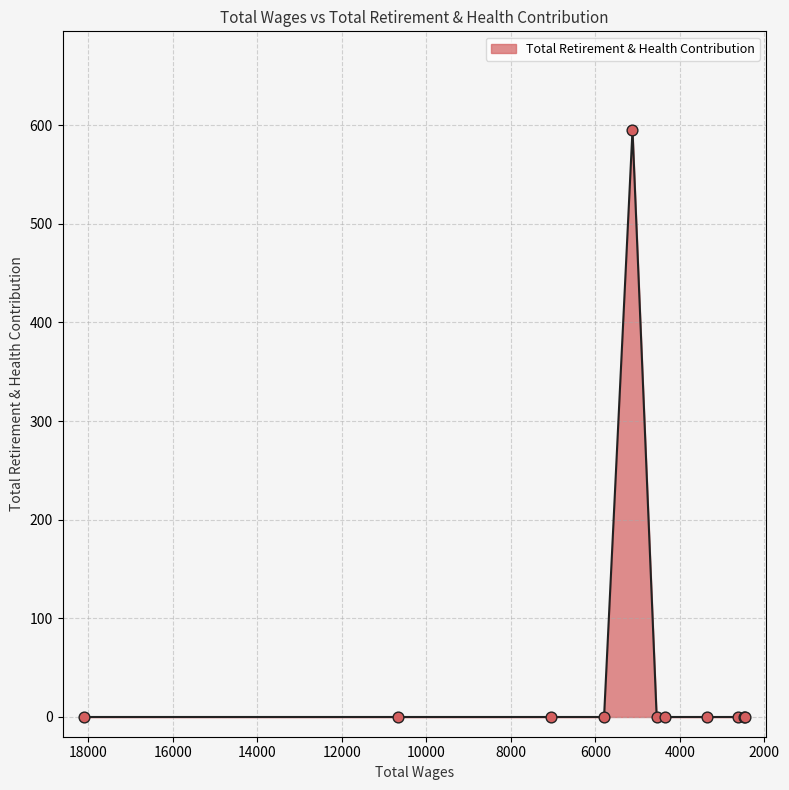

What is the change in value from 5119.0 to 3352.0?

-595